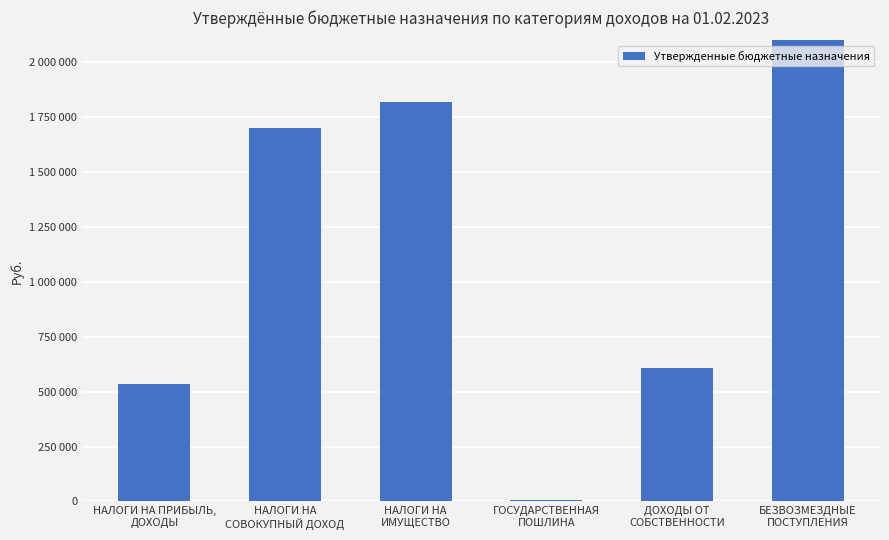

What is the value of the 6th bar from the left?

4520900